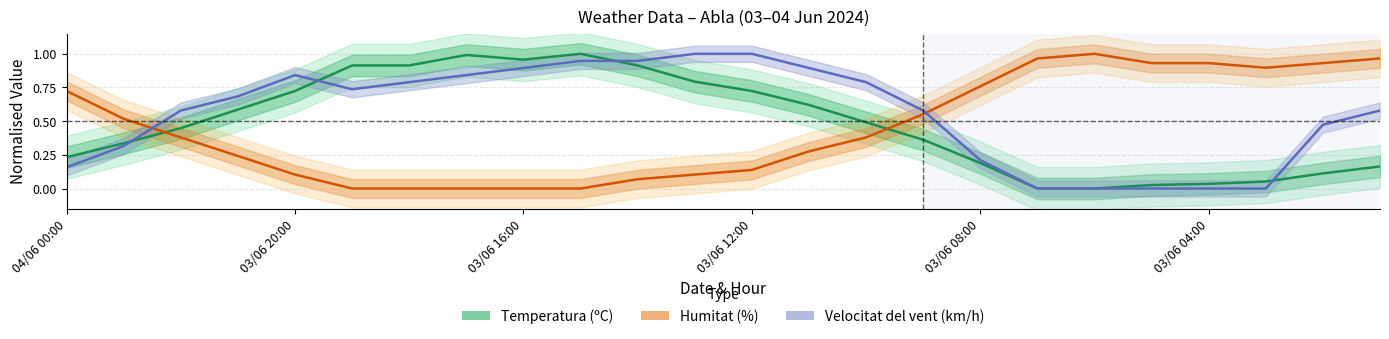

What is the difference between the maximum and minimum values in the Temperatura (ºC) series?

1.0